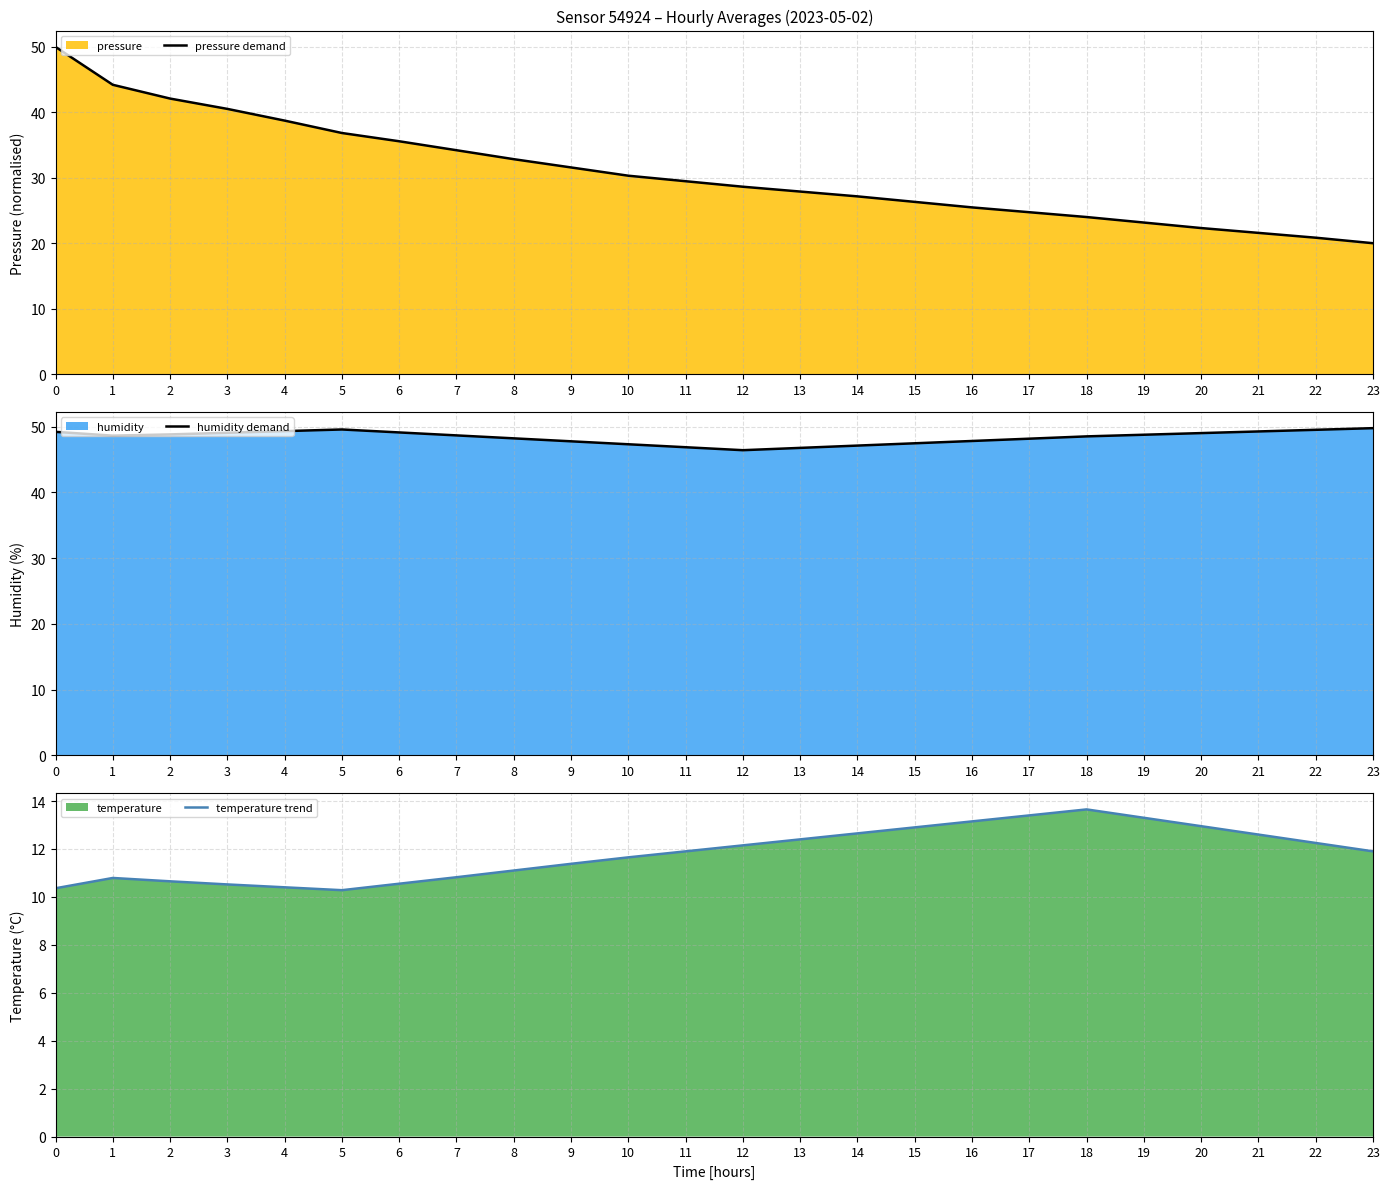

What is the total value across all series at 16?

86.4